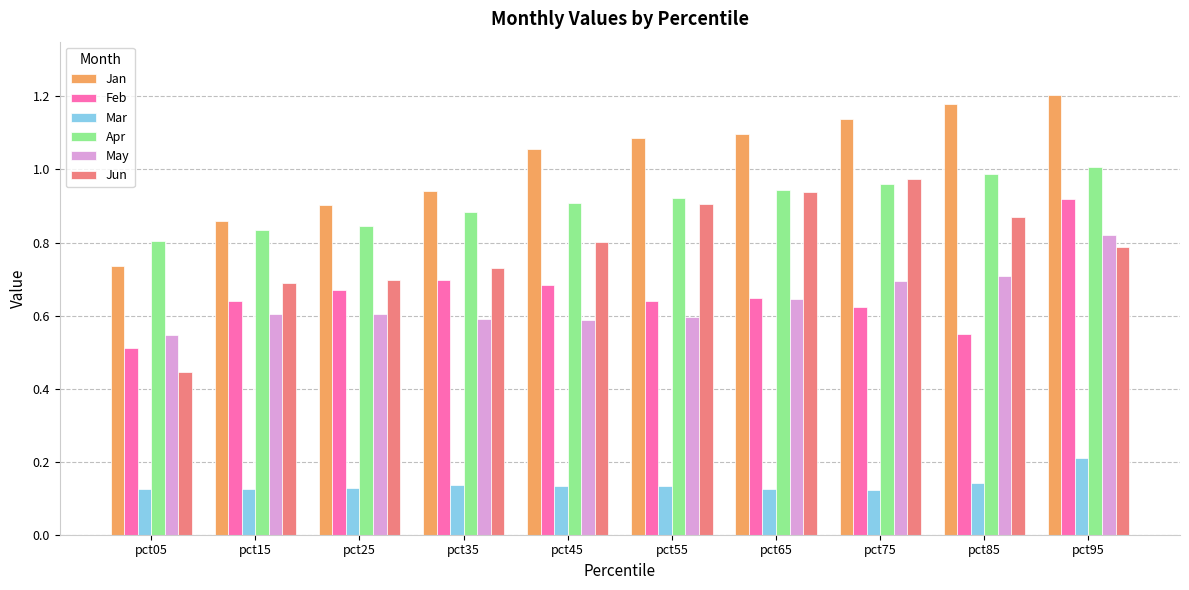

What are all the series names shown in the legend?

Jan, Feb, Mar, Apr, May, Jun